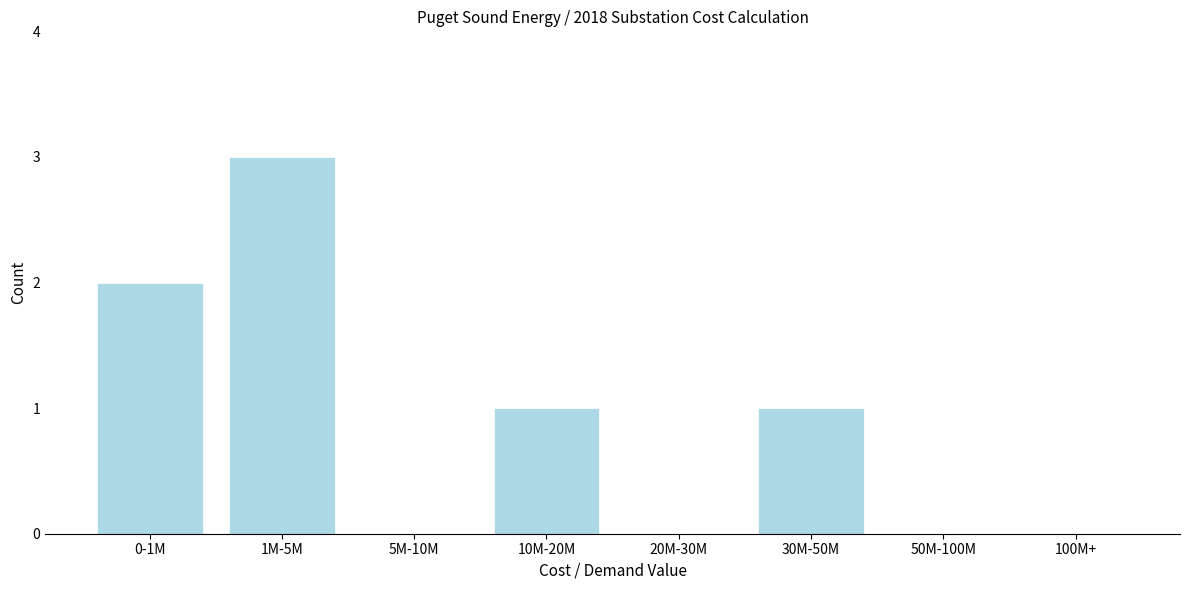

Reading right to left, what are all the values shown in this chart?

100M+=0	50M-100M=0	30M-50M=1	20M-30M=0	10M-20M=1	5M-10M=0	1M-5M=3	0-1M=2